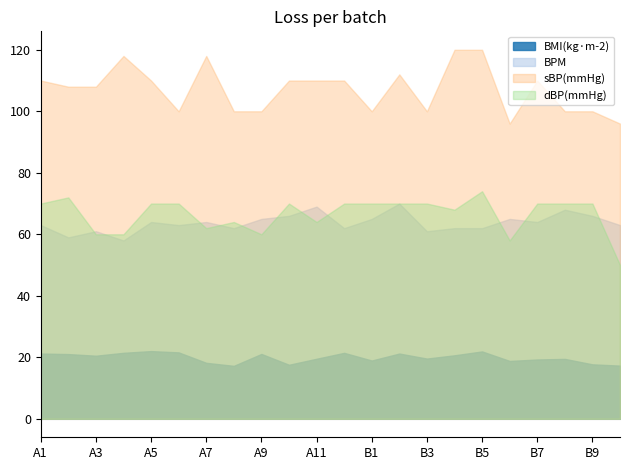

Which series has the widest spread of values?

sBP(mmHg)